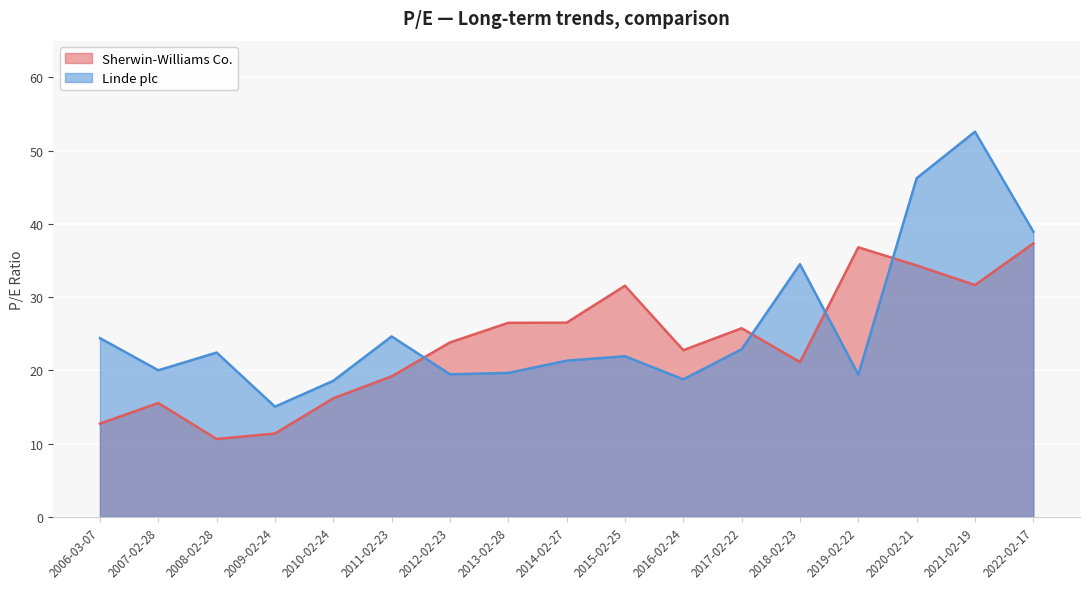

What is the smallest value displayed?

10.6